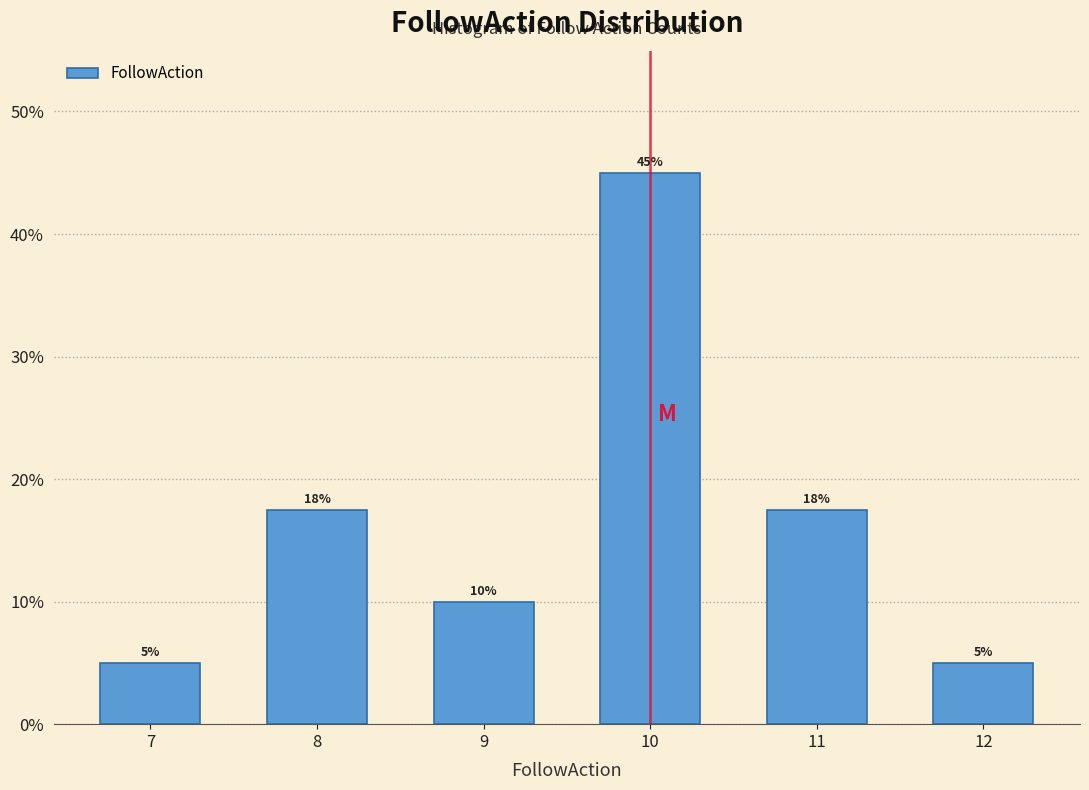

What is the change in value from 9 to 10?

+35.0